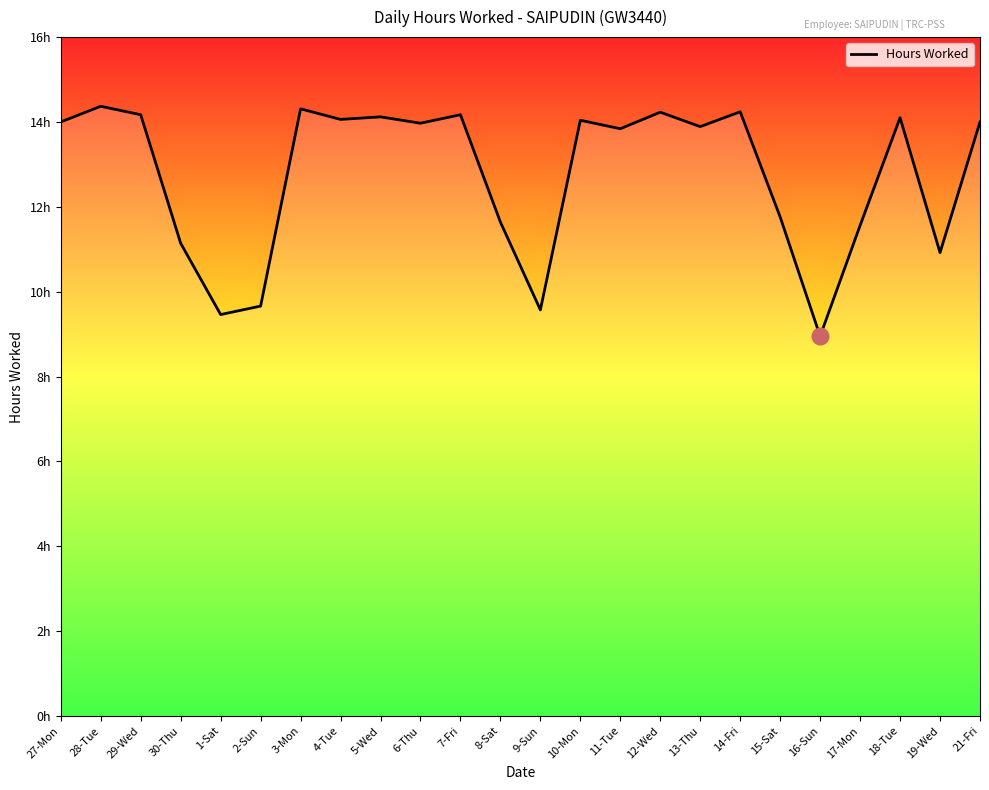

What is the label of the 19th point from the left?

15-Sat